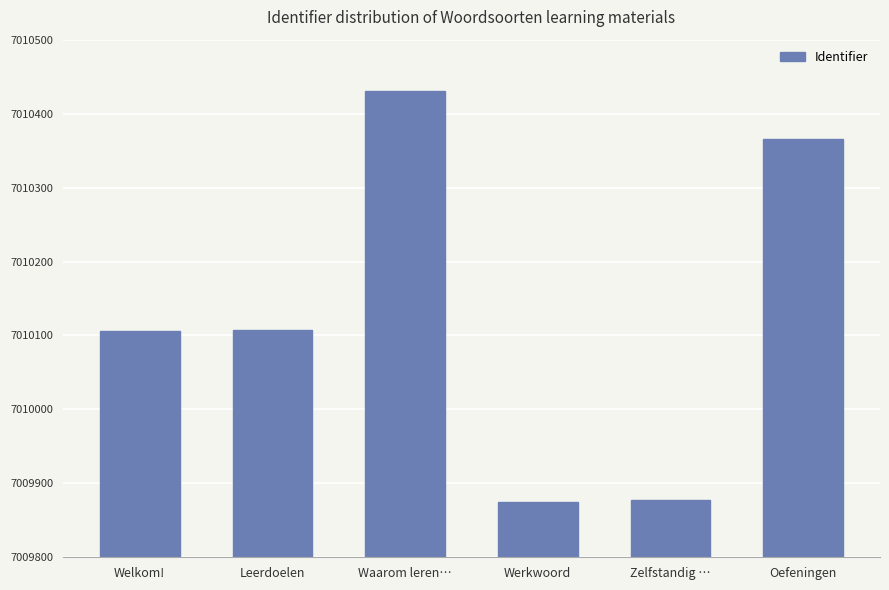

What is the sum of the values at Oefeningen and Werkwoord?

14020241